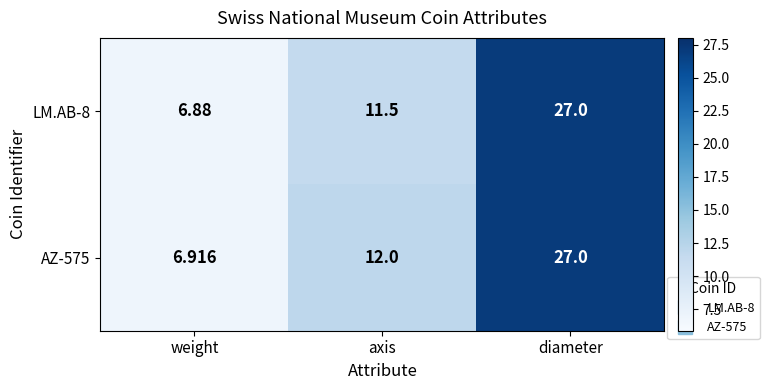

Is the value of LM.AB-8 at weight greater than the value of AZ-575 at axis?

No